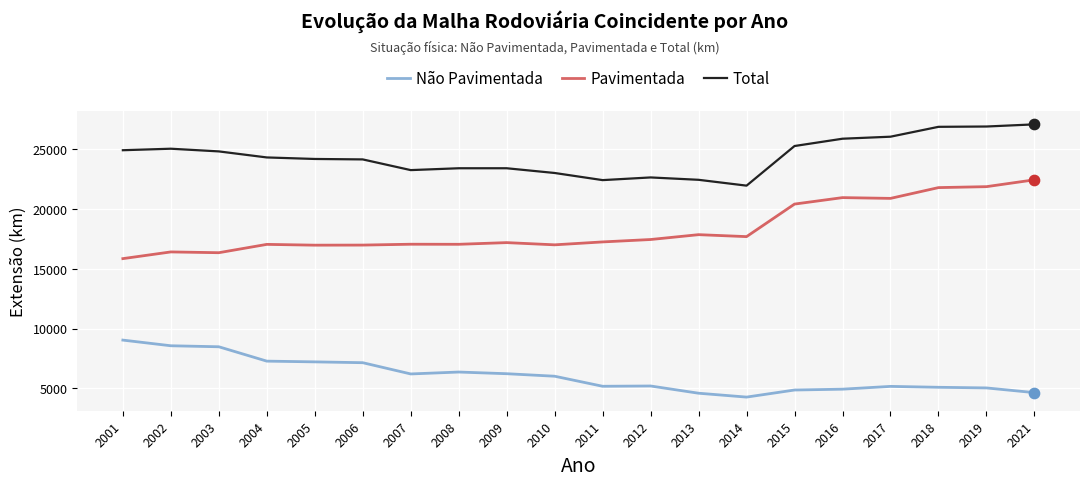

Between 2001 and 2019, which series saw the biggest shift?

Pavimentada